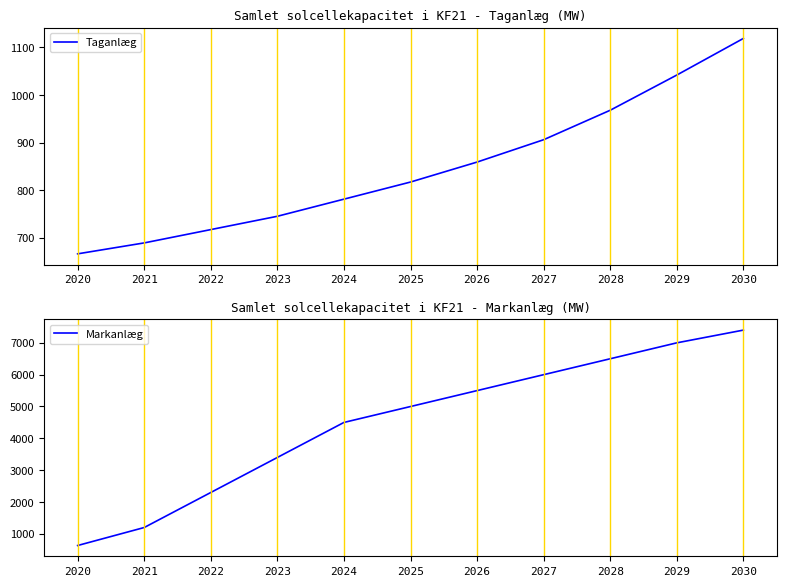

How many data points in Taganlæg are less than 817?

5